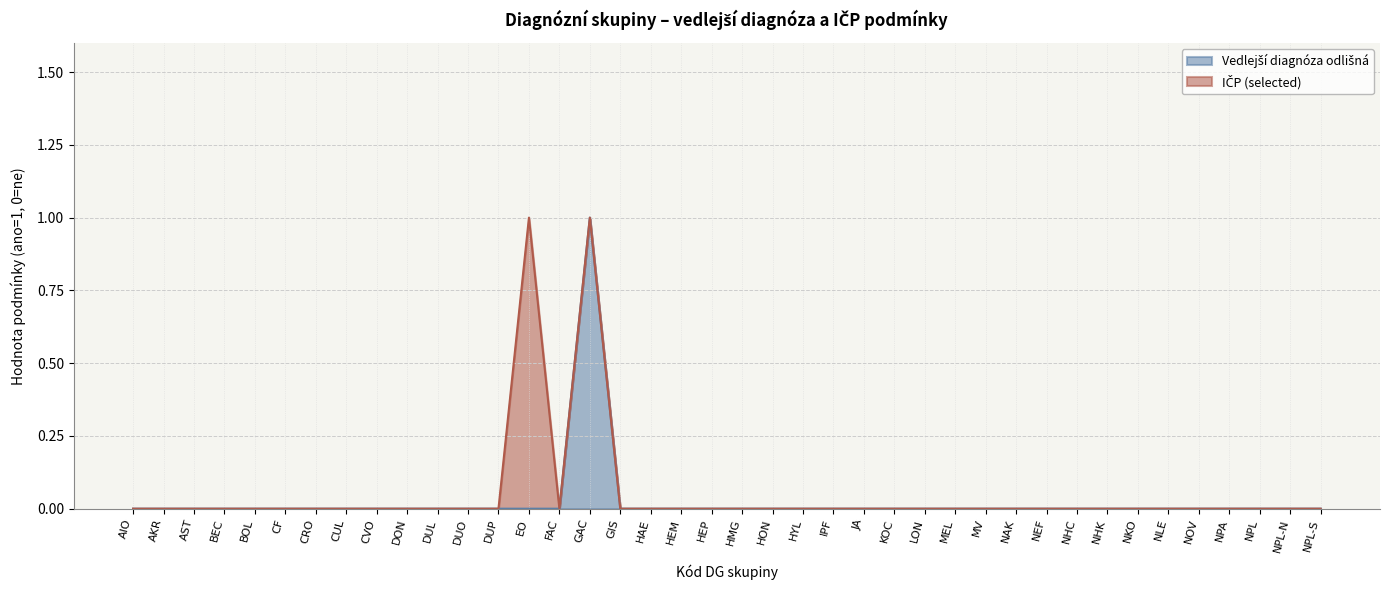

How many values are above zero?

1